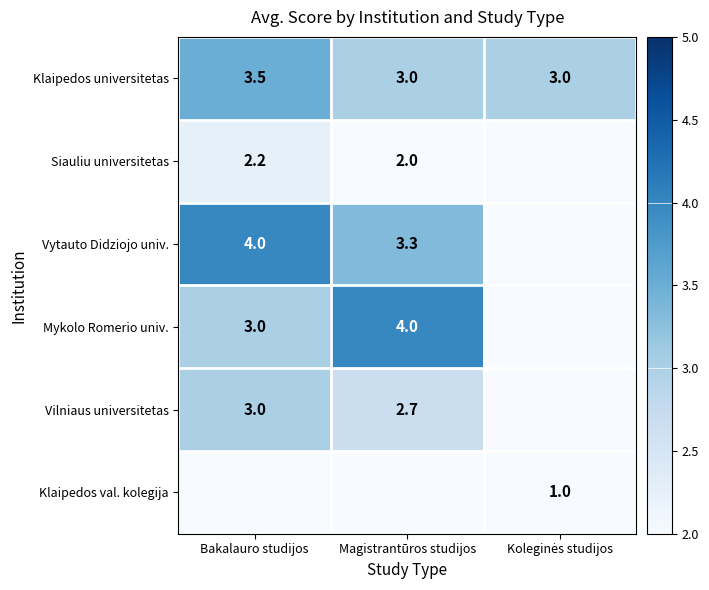

True or false: Vytauto Didziojo univ. has a value of 1.6 at Magistrantūros studijos.

False